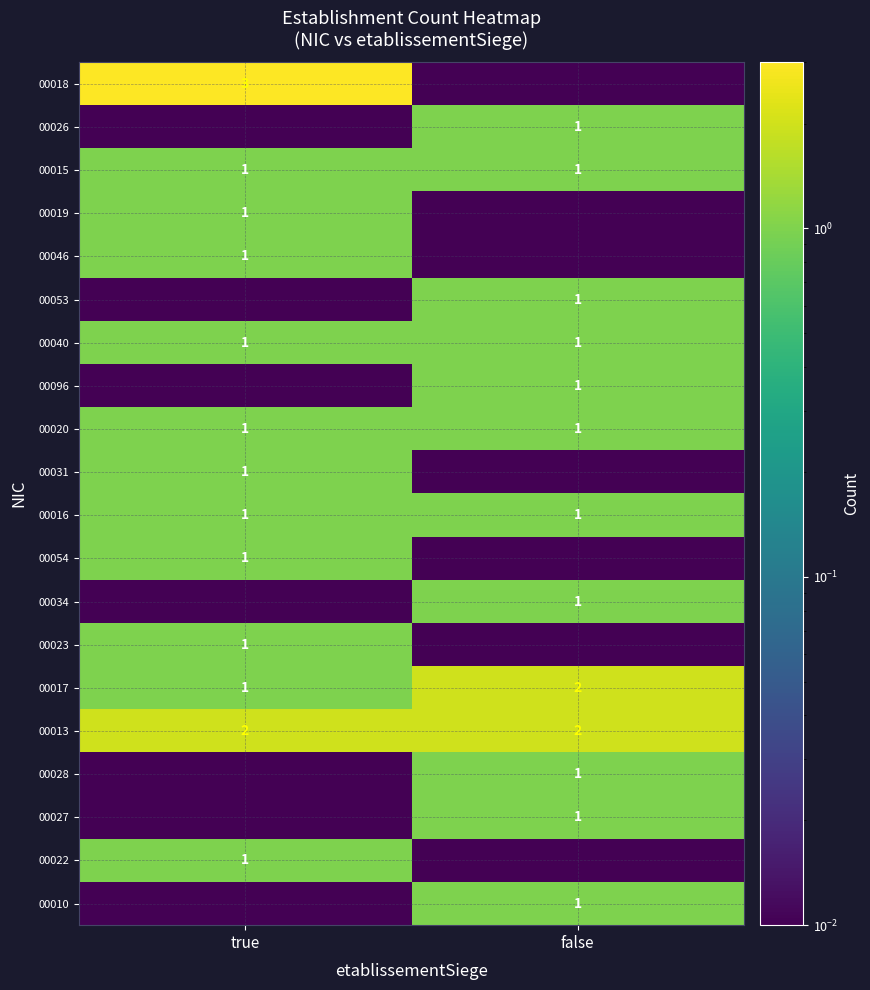

What is the sum of all 00013 values?

4.0